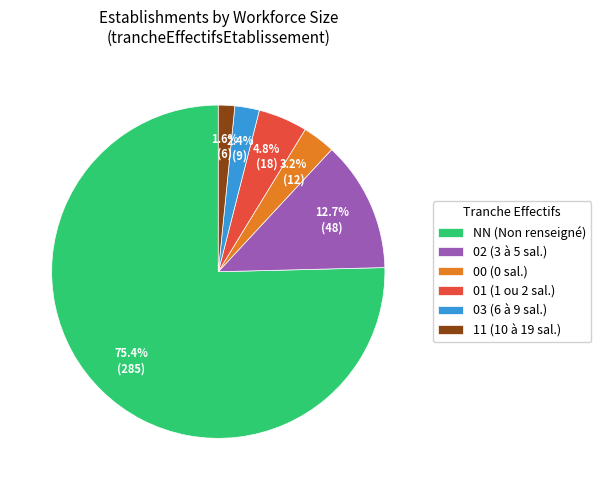

The NN slice represents 75% of the pie. True or false?

True